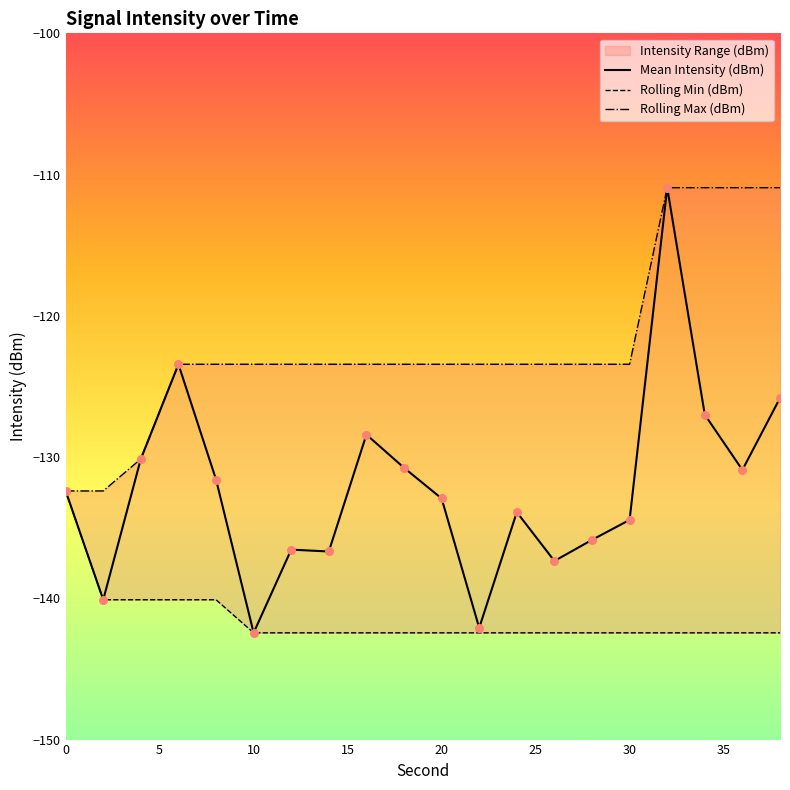

Which series has the widest spread of Y values?

Mean Intensity (dBm)